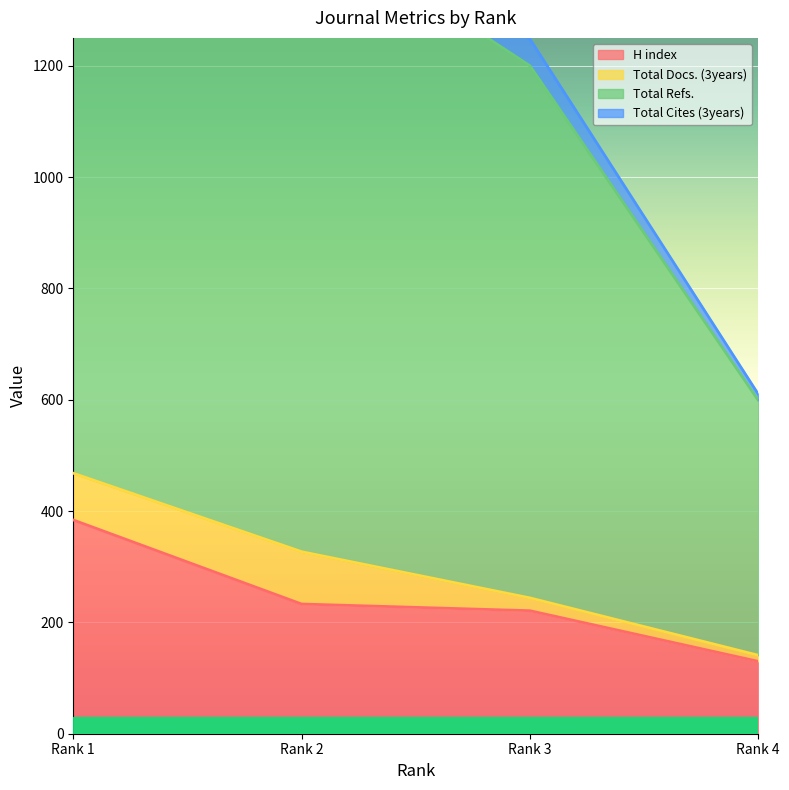

True or false: H index has more than 1 points higher than both neighbors.

False